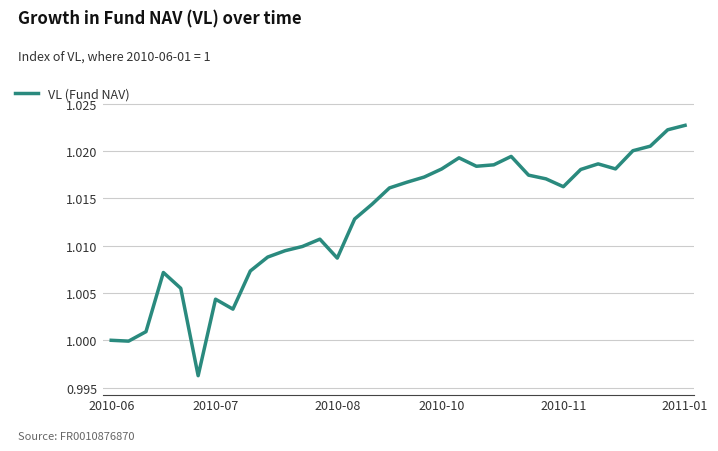

Does the chart display data point markers on the line(s)?

No